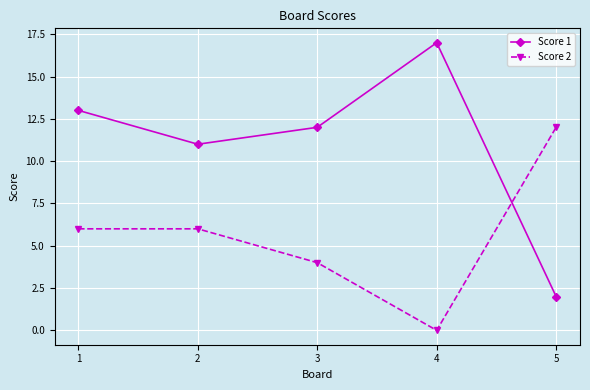

In Score 1, how many points are lower than both neighbors (excluding endpoints)?

1